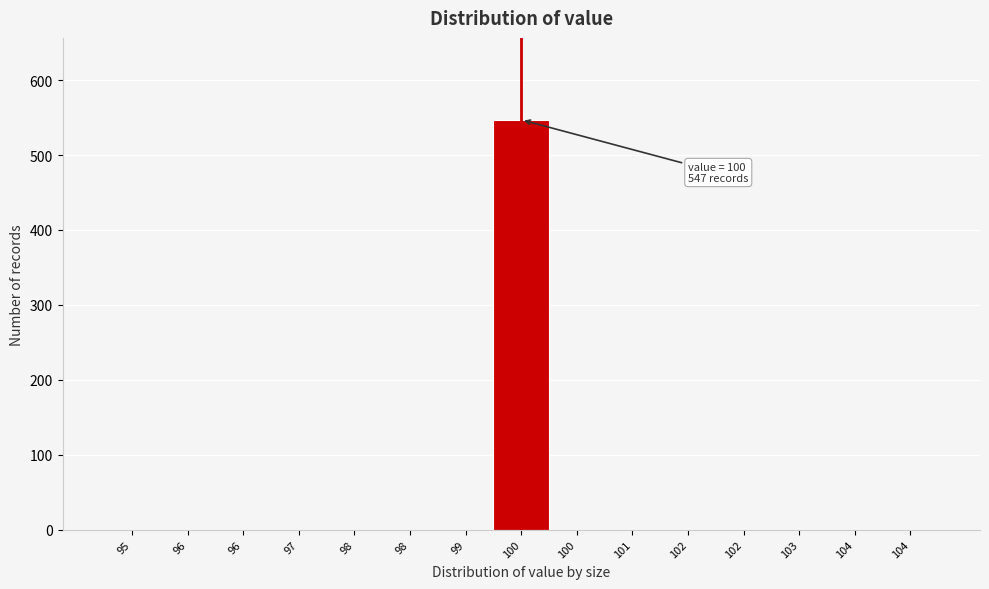

Are the bars horizontal?

No